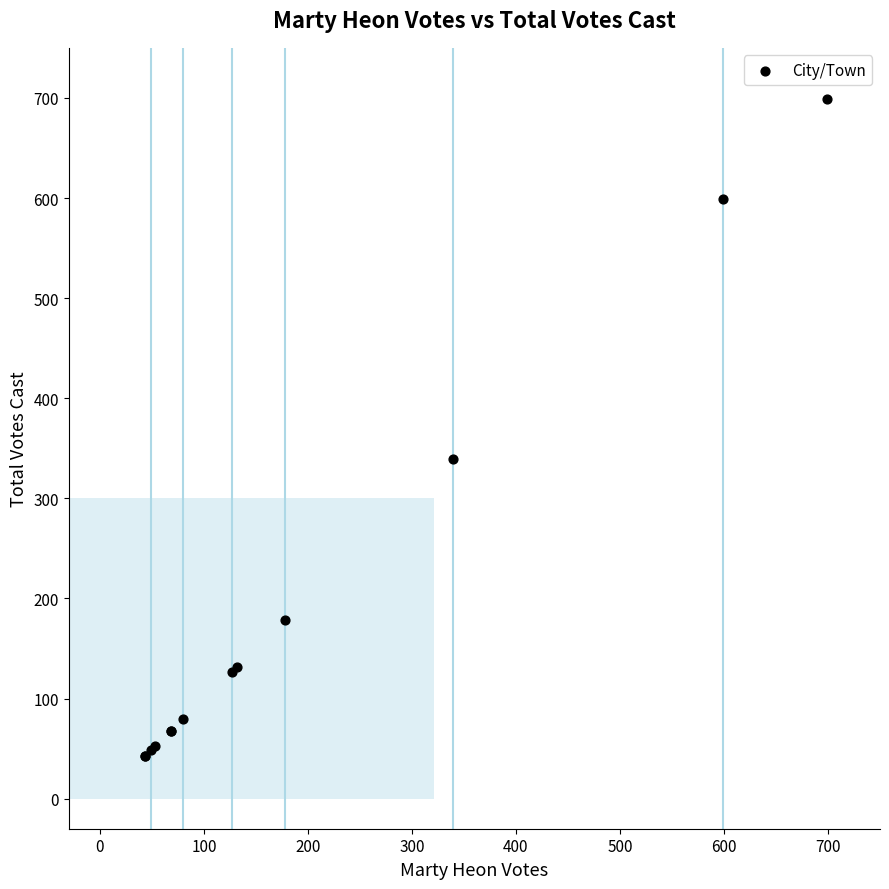

What Y value in the scatter plot is closest to 371?

339